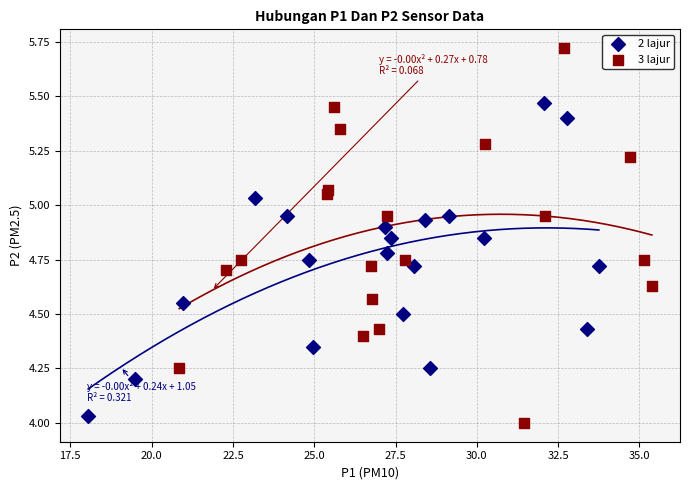

Which series has the widest spread of Y values?

3 lajur